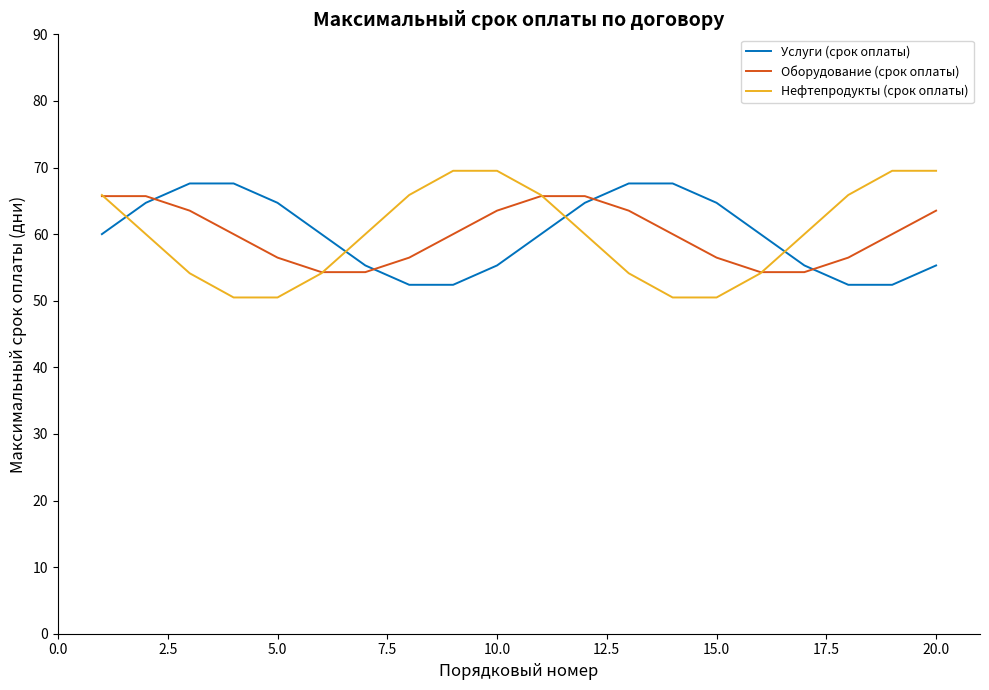

True or false: Услуги (срок оплаты) and Нефтепродукты (срок оплаты) intersect in this chart.

True